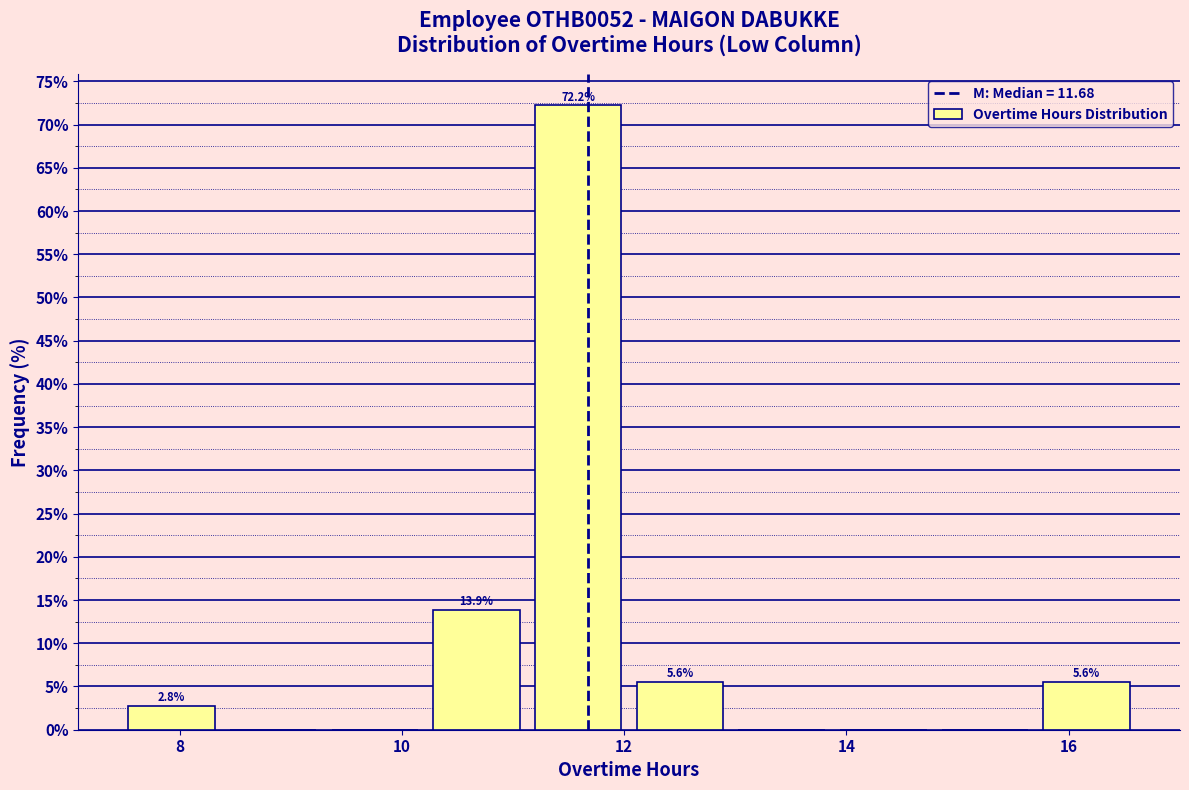

Which range on the x-axis has the tallest bar?

11.2 to 12.0